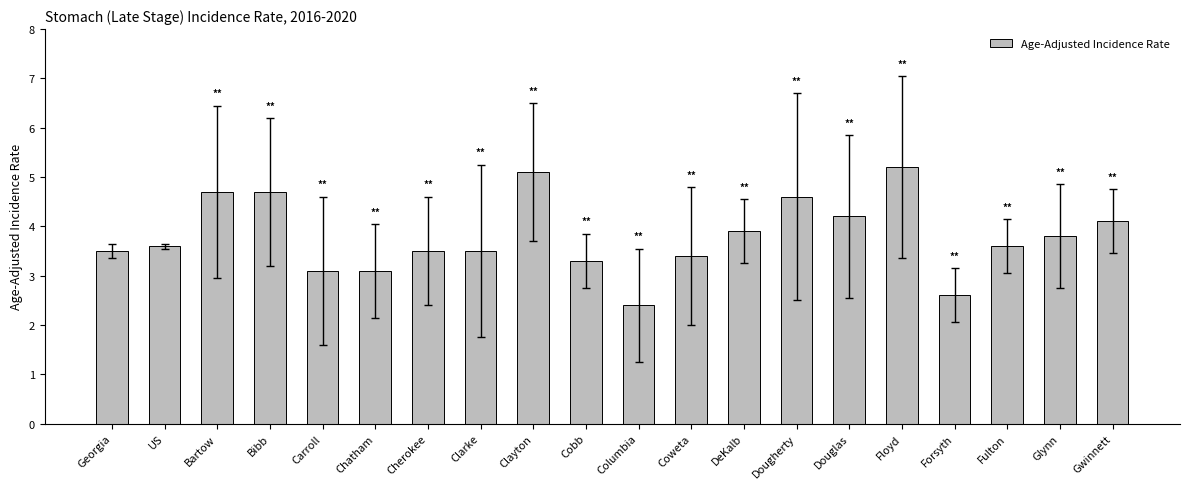

What position from the right is Gwinnett?

1